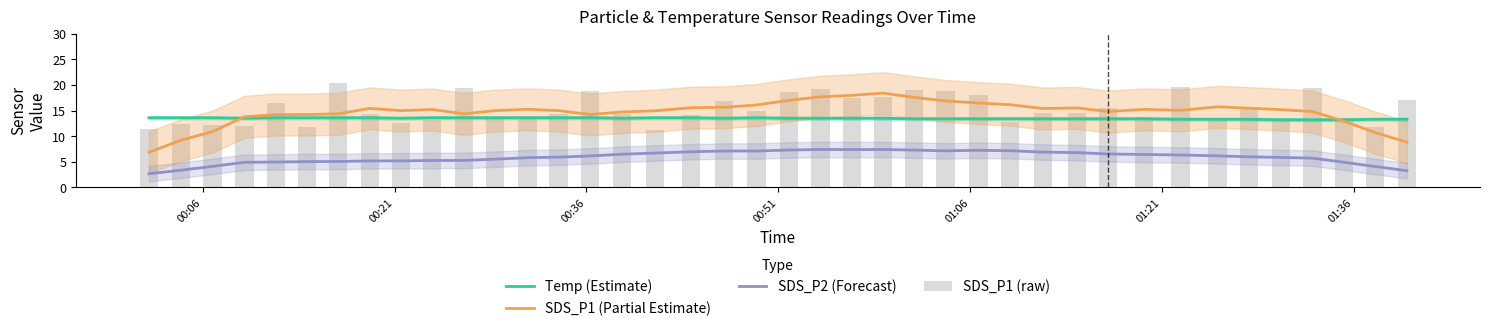

What is the maximum value for Temp (Estimate)?

13.6